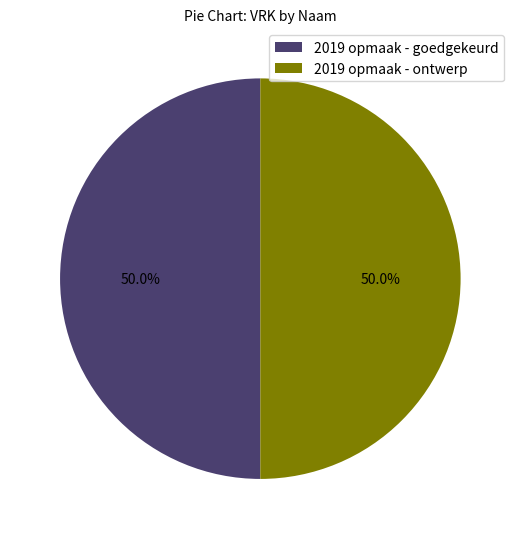

What is the ratio of the value at 2019 opmaak - ontwerp to the value at 2019 opmaak - goedgekeurd?

1.0